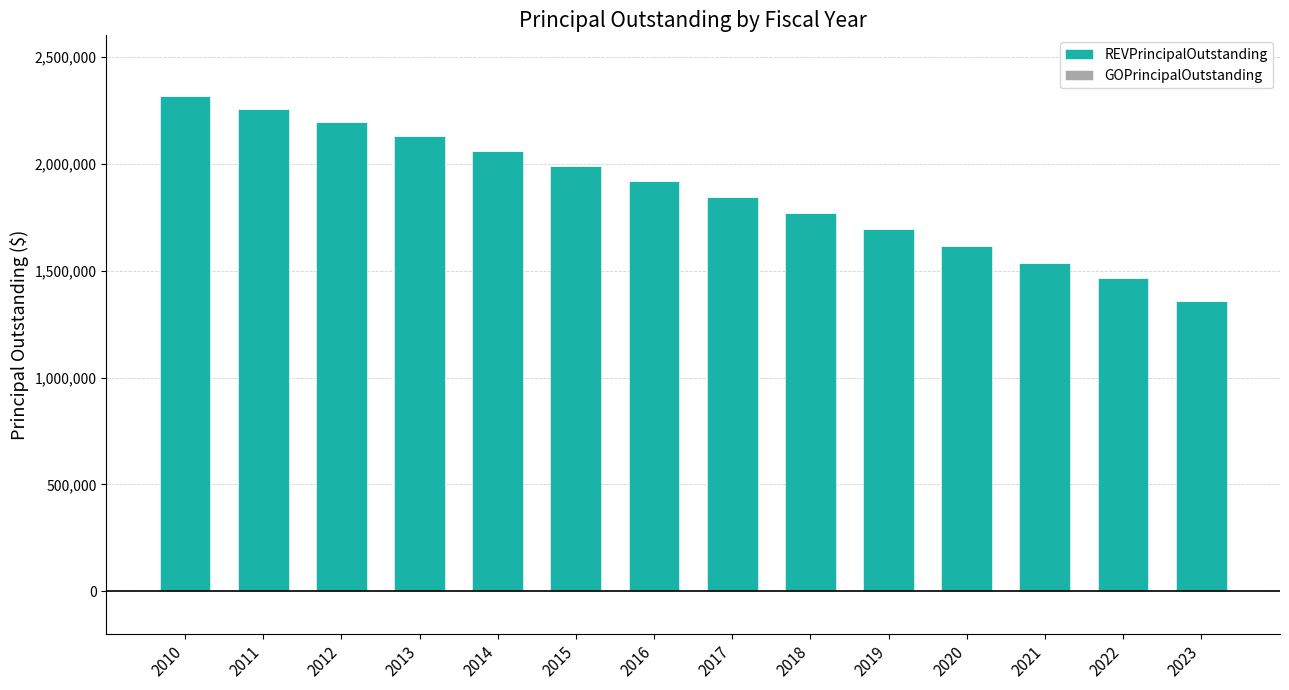

Reading left to right, transcribe all the data shown in this chart.

2010=2315000	2011=2255000	2012=2195000	2013=2130000	2014=2060000	2015=1990000	2016=1920000	2017=1845000	2018=1770000	2019=1695000	2020=1615000	2021=1535000	2022=1465000	2023=1360000